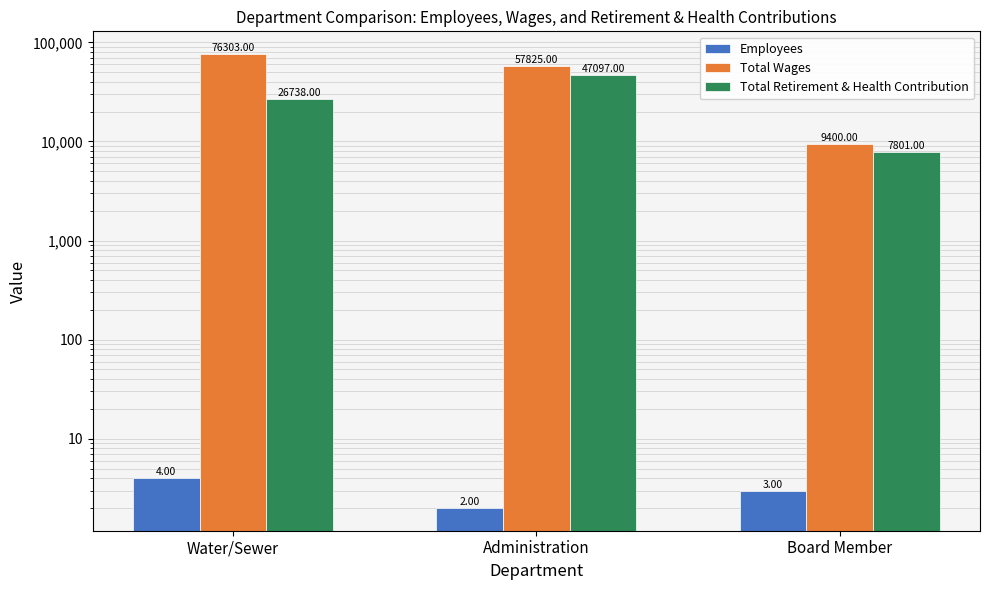

List the series in order of their peak value, lowest first.

Employees, Total Retirement & Health Contribution, Total Wages